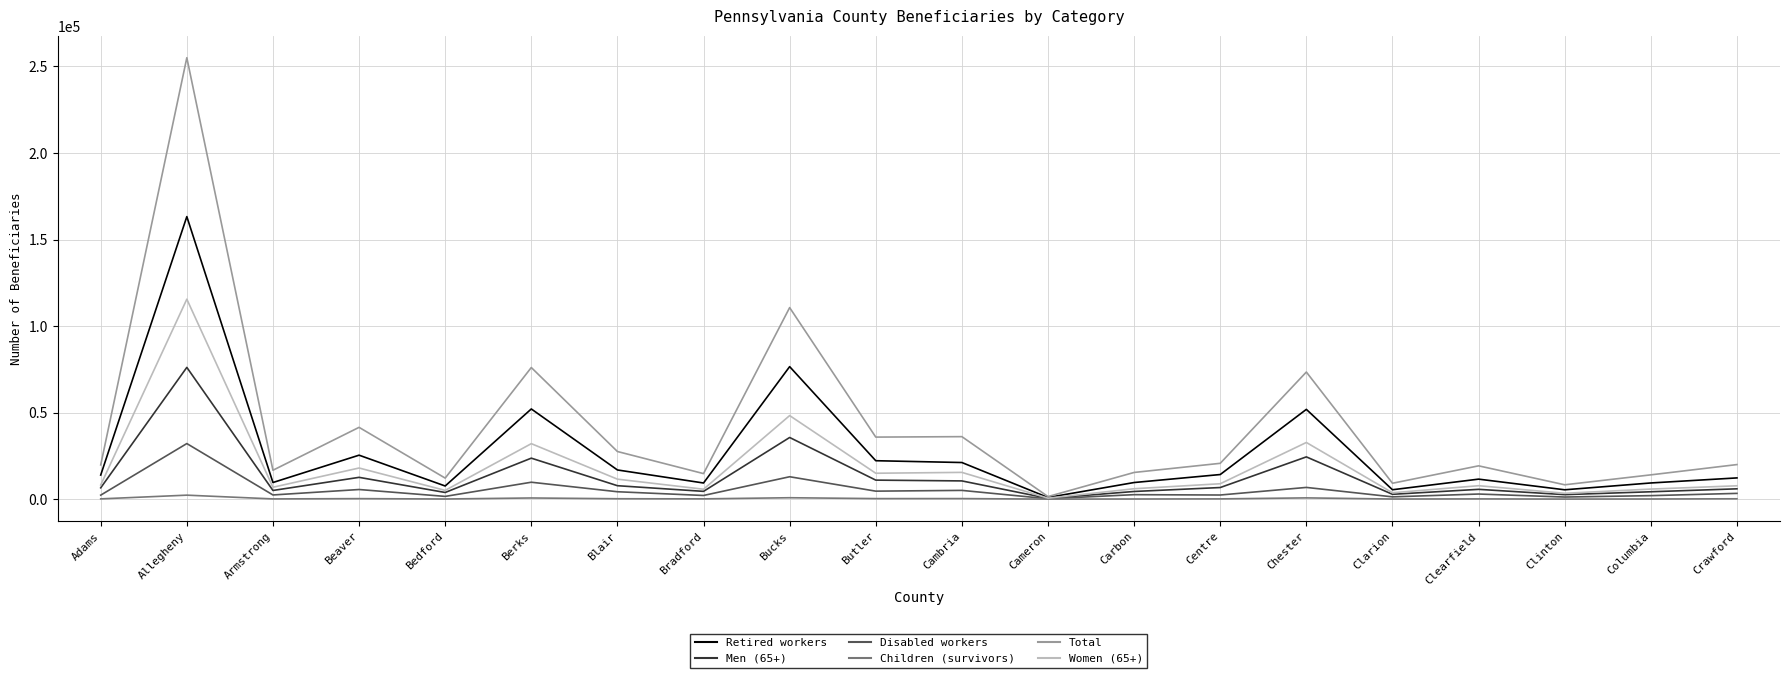

Which series has the largest range (max minus min)?

Total